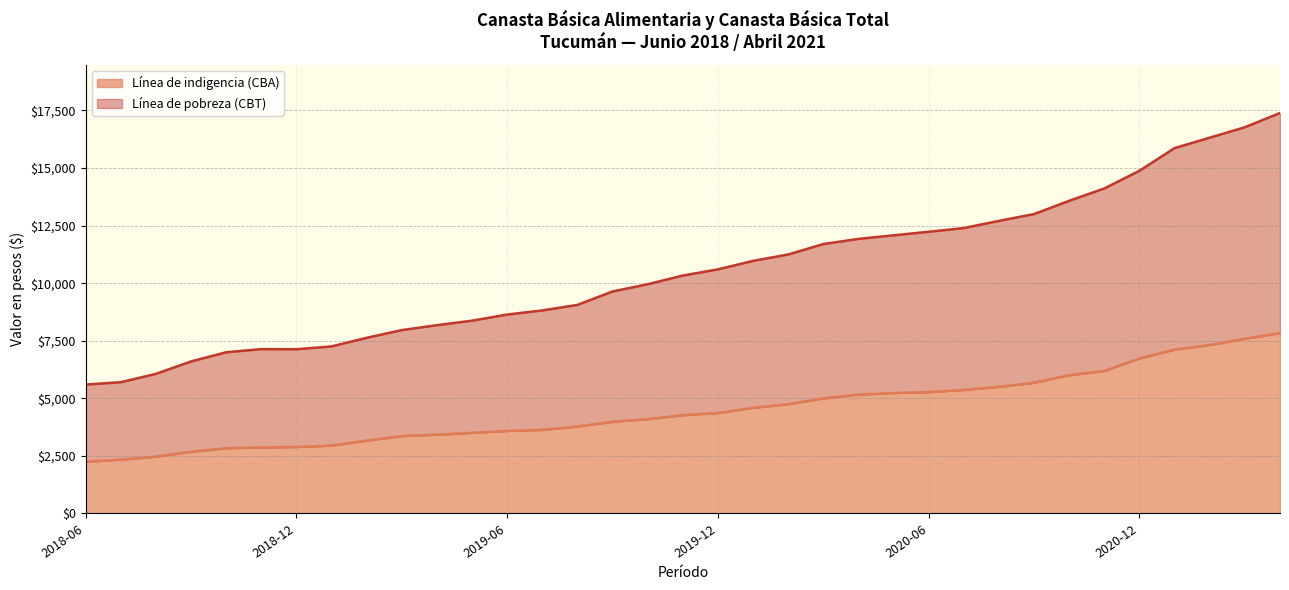

The value of Línea de indigencia (CBA) at 2020-11 is 10299.3. True or false?

False